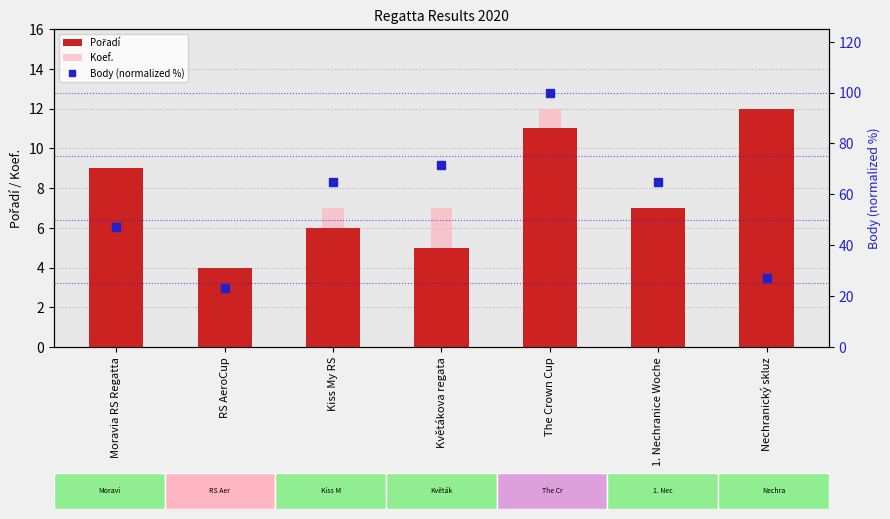

Which series has the largest total across all categories?

Body (normalized %)